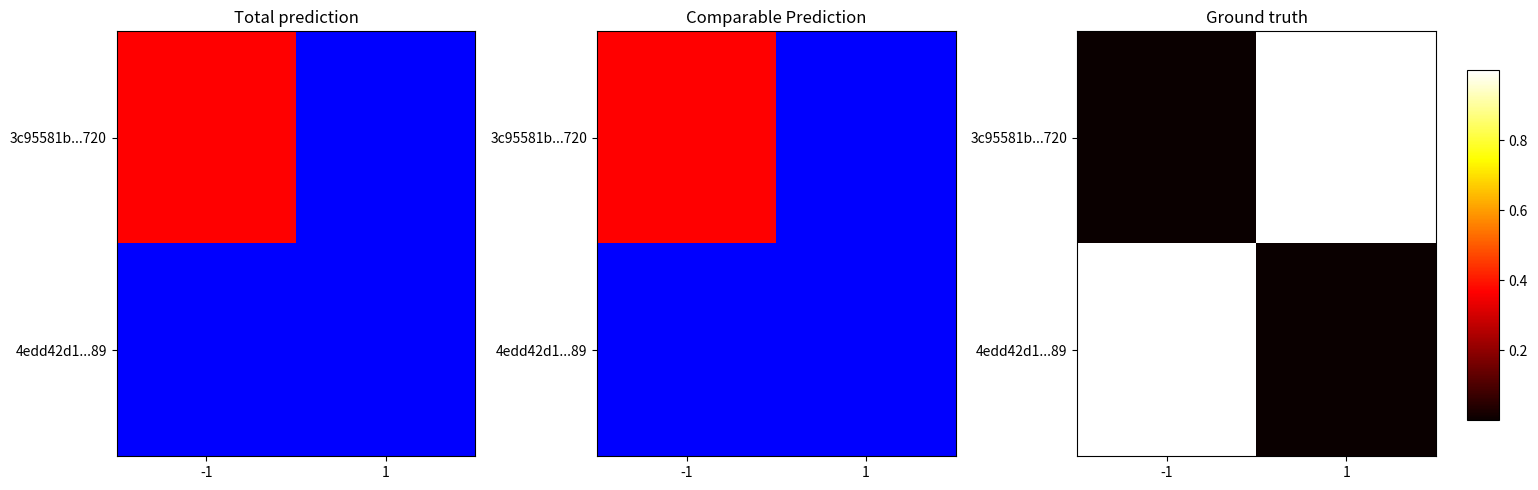

At which category is the sum across all series the highest?

-1